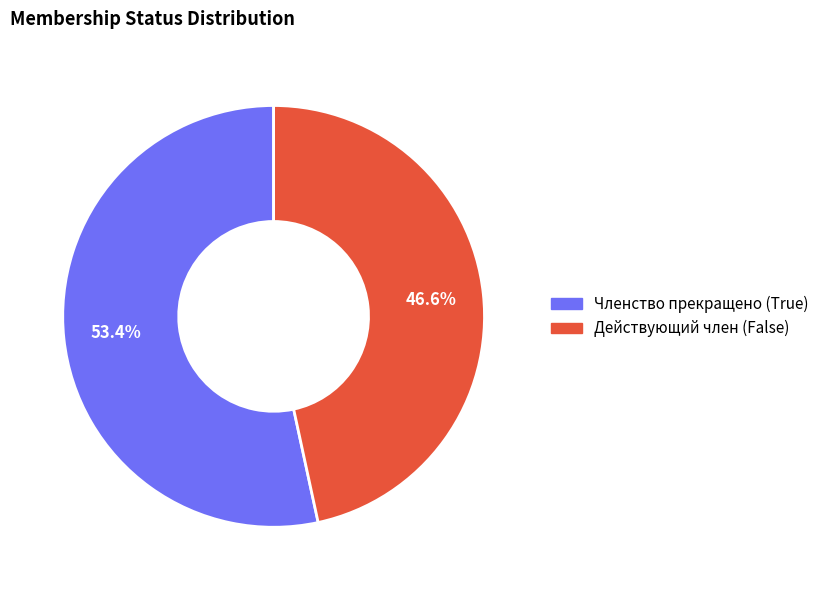

Does any single category account for the majority?

Yes